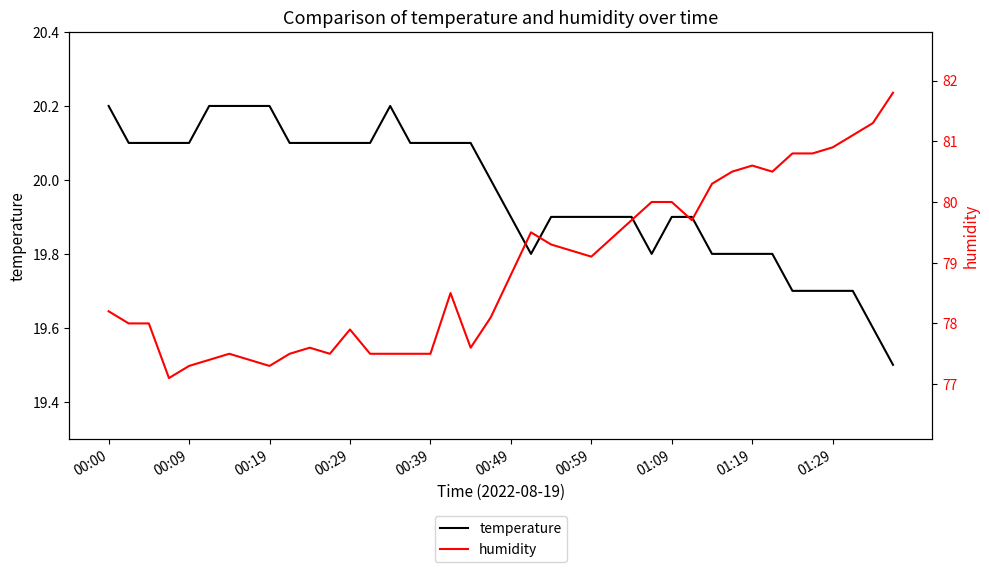

The temperature series shows 7.2 at 35. True or false?

False